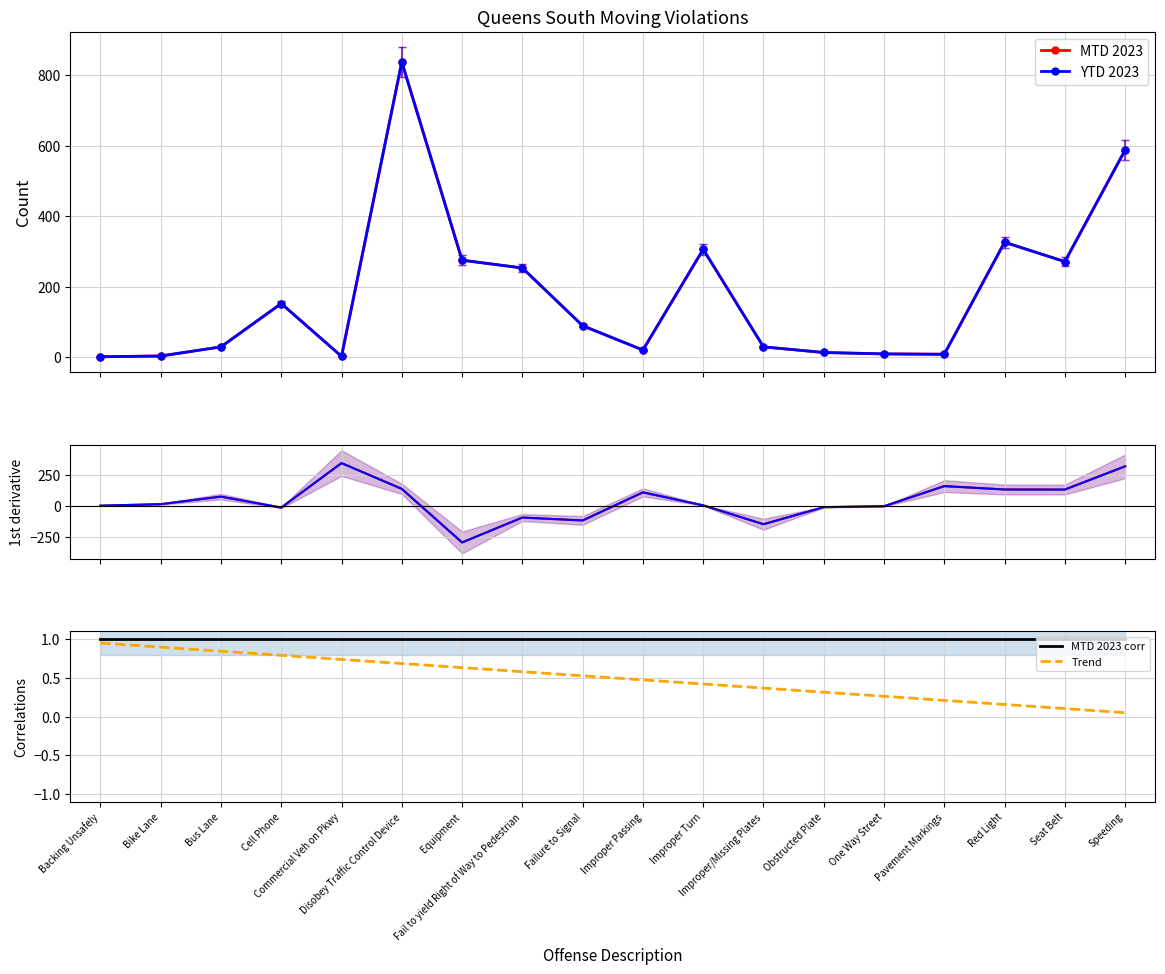

Rank the series by their maximum value, from highest to lowest.

MTD 2023, YTD 2023, MTD 2023 corr, Trend